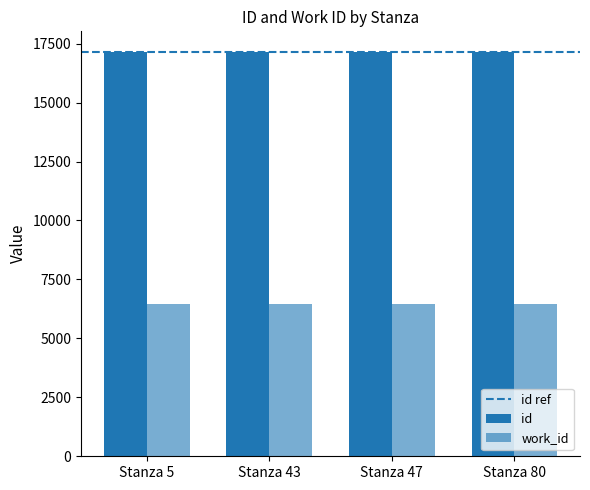

At which category does the chart reach its minimum across all series?

Stanza 5